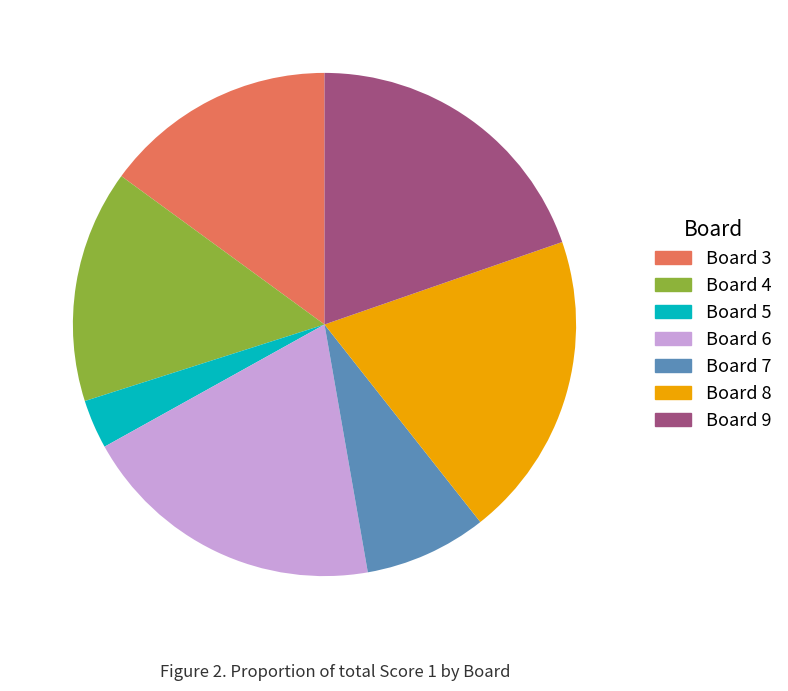

Does any single category account for the majority?

No